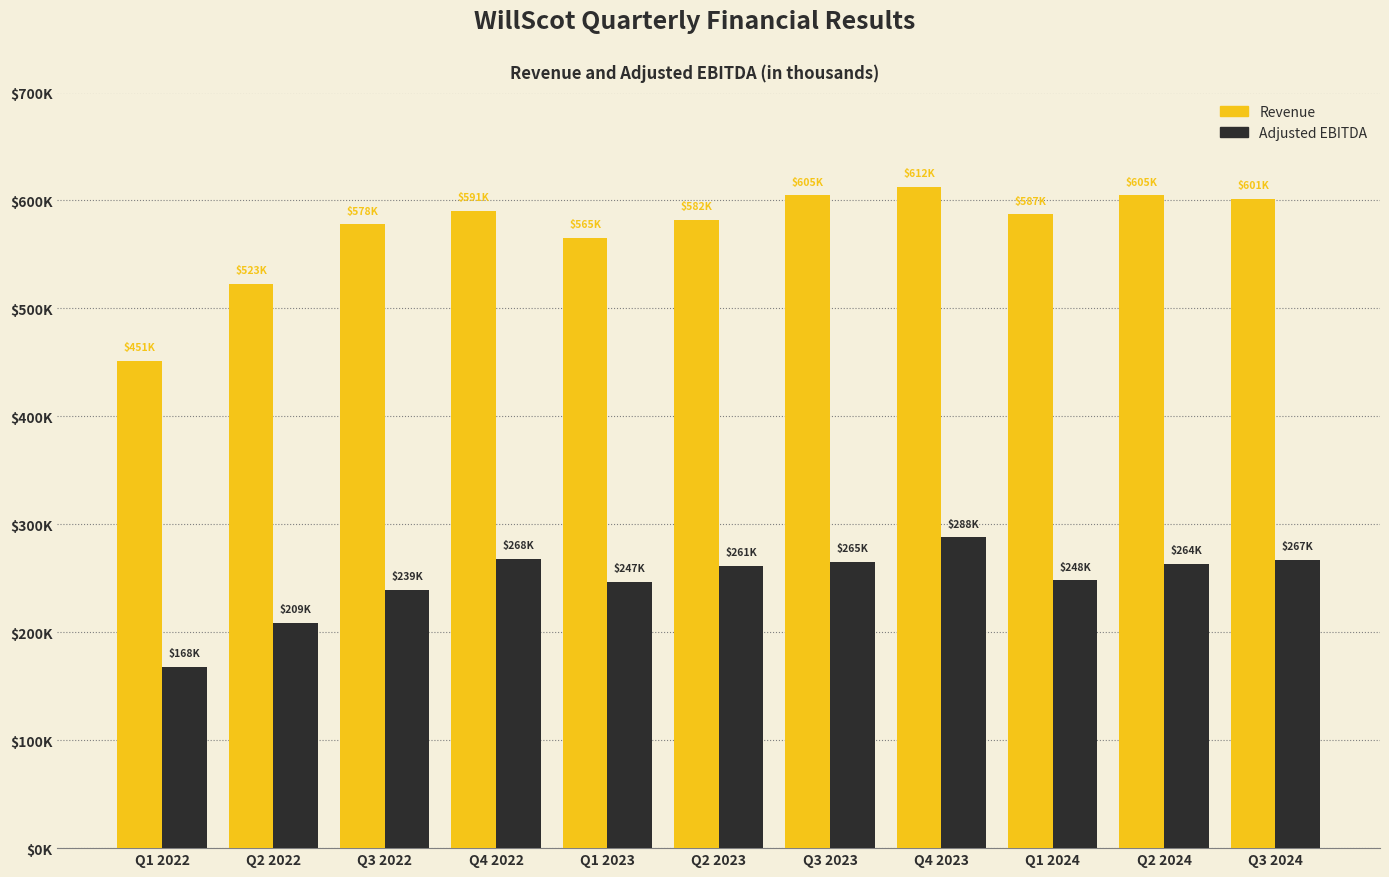

Is the value of Adjusted EBITDA at Q2 2022 greater than the value of Revenue at Q1 2022?

No